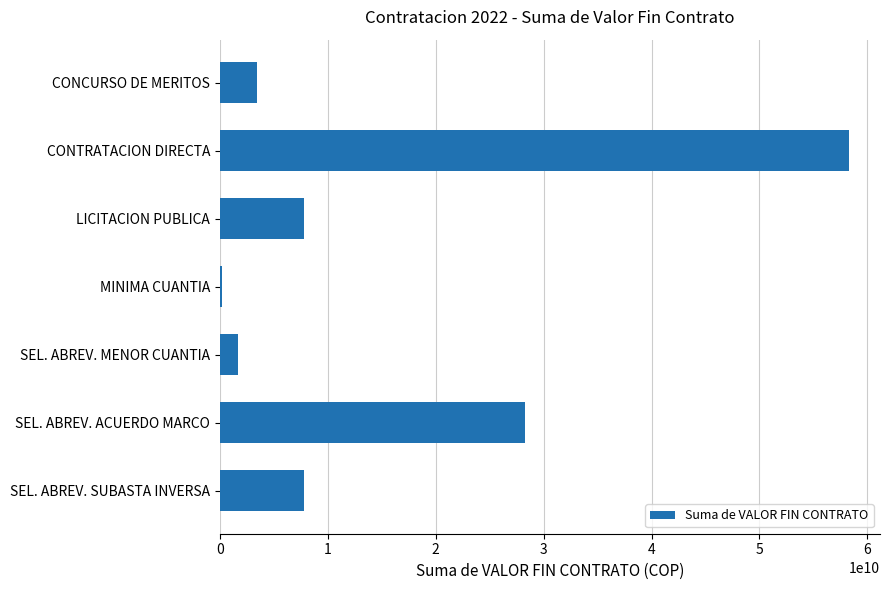

Which label corresponds to the largest value in the chart?

CONTRATACION DIRECTA